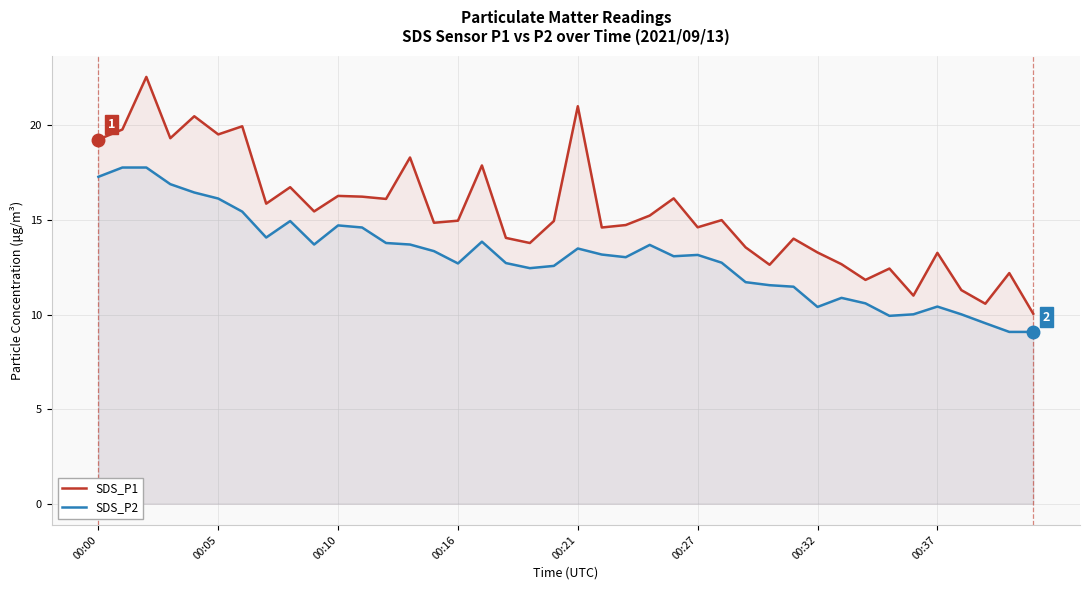

Which series has the largest range (max minus min)?

SDS_P1